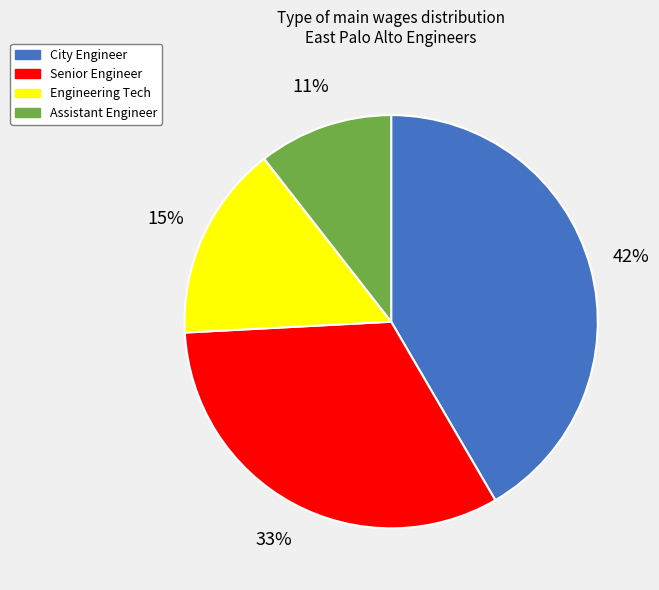

Is there a majority slice in this chart?

No